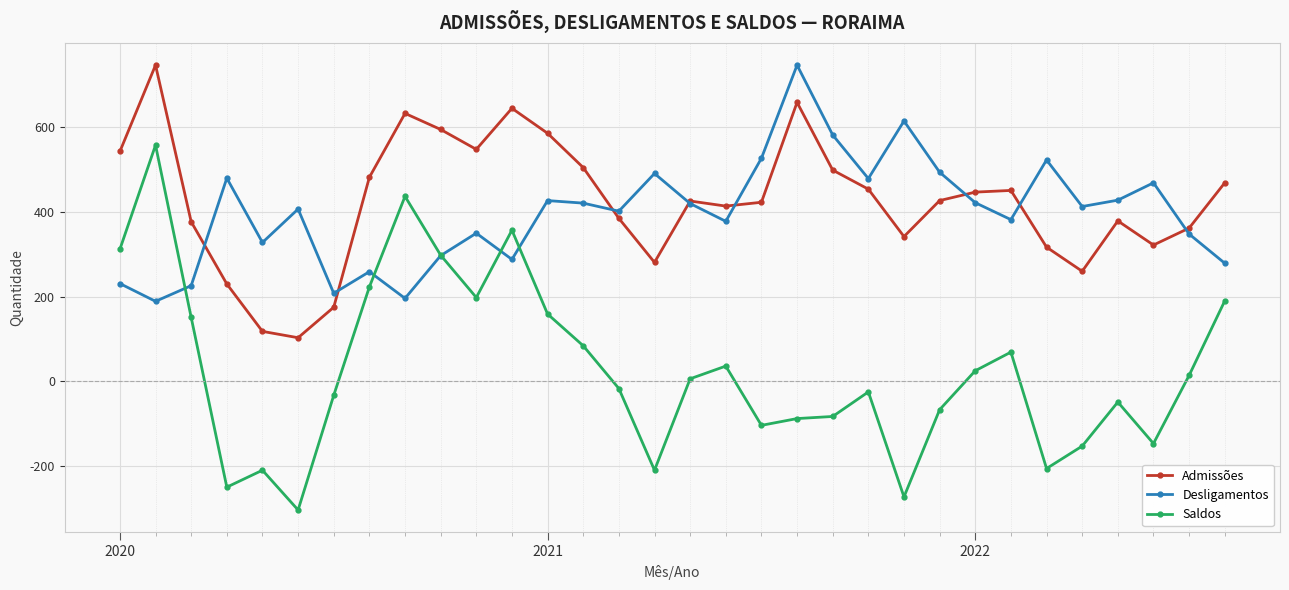

True or false: Admissões and Saldos cross at least once.

False